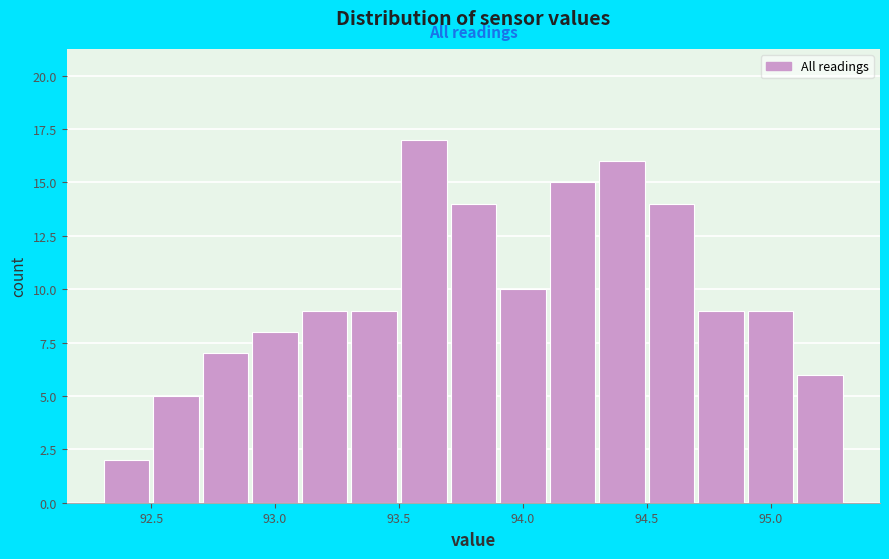

What is the height of the bar covering 94.5 to 94.7 on the x-axis? The values are not printed on the chart, so give them approximately, as read against the axis.

14